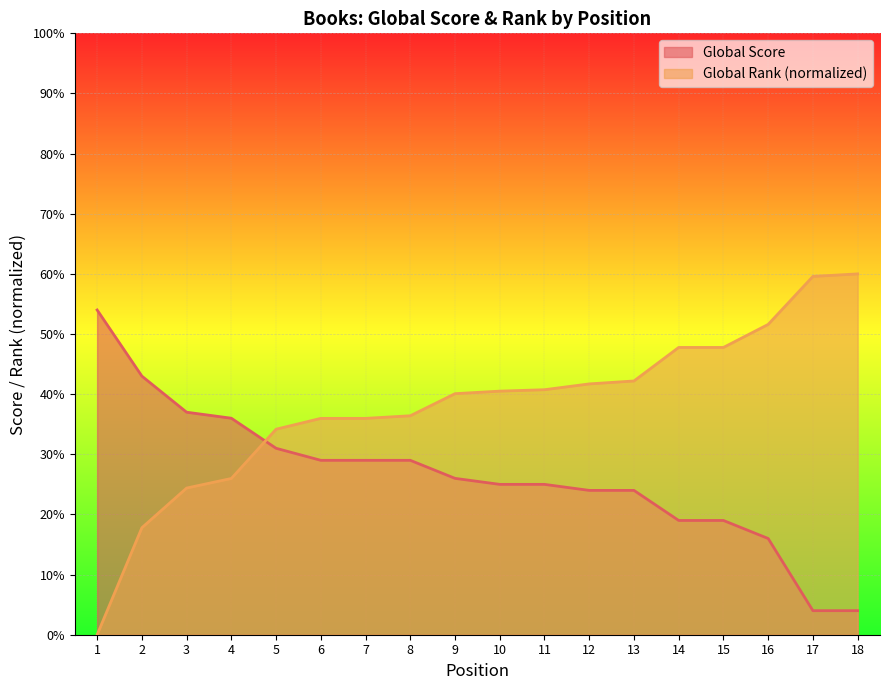

Read the Global Score value at 17.

4.0